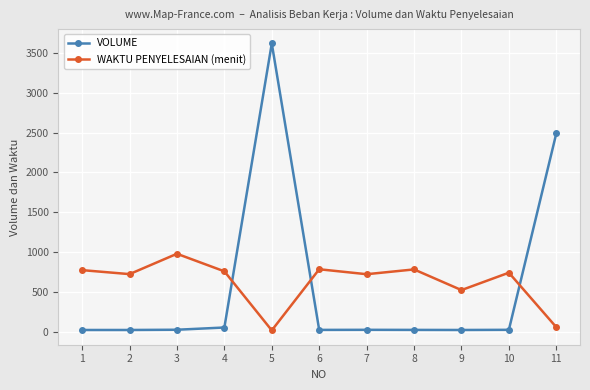

True or false: WAKTU PENYELESAIAN (menit) has more than 1 points higher than both neighbors.

True